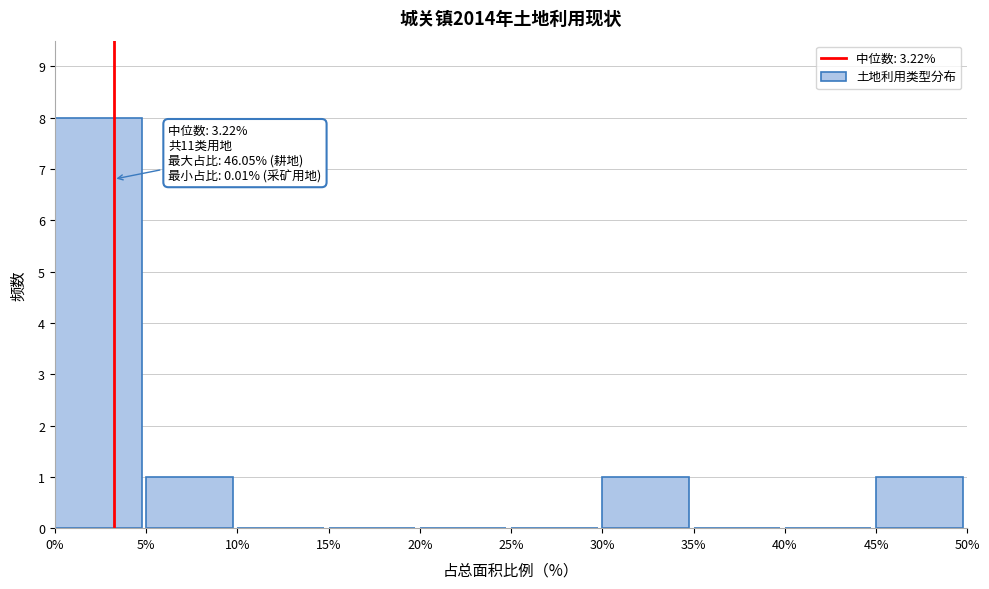

Which range on the x-axis has the tallest bar?

0% to 5%